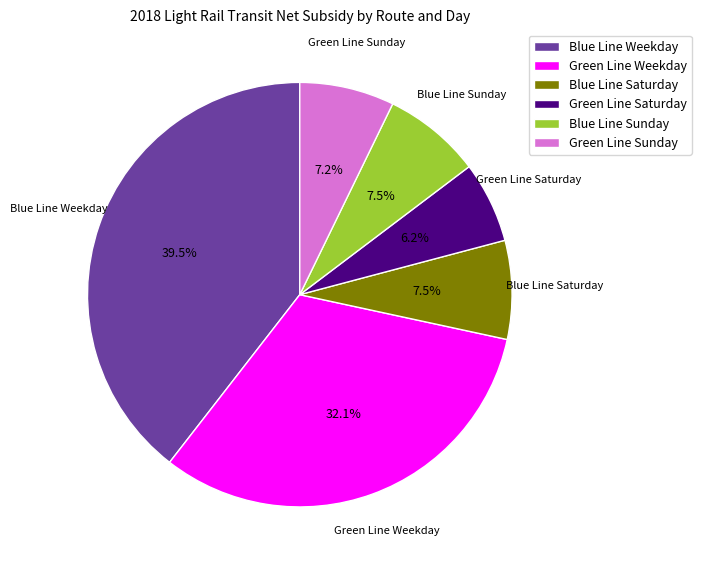

What percentage do Blue Line Weekday and Green Line Saturday together represent?

45.7%